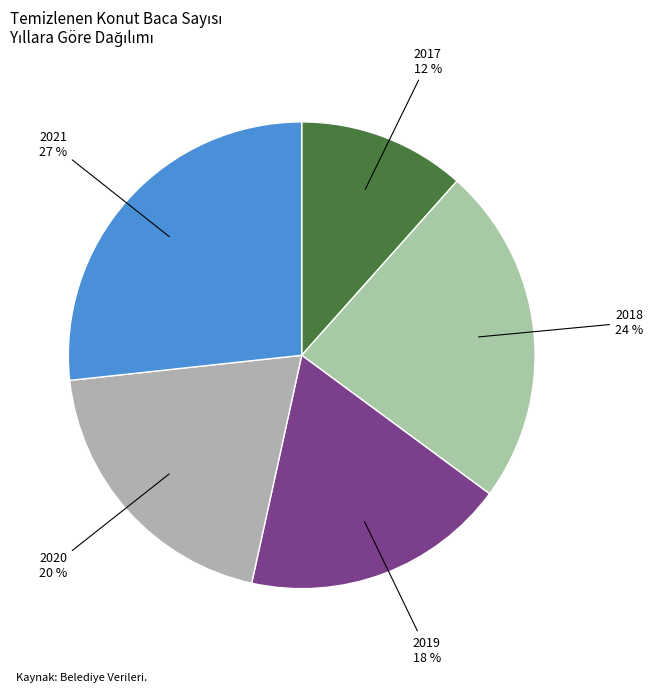

Count the number of slices in the pie.

5